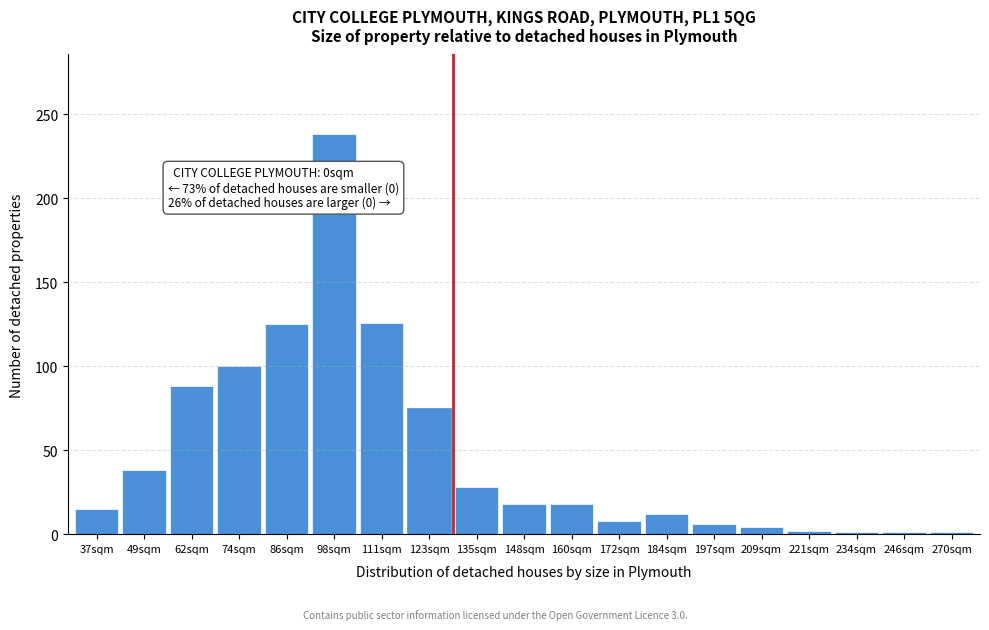

The chart shows a value of 222 at 111sqm. True or false?

False